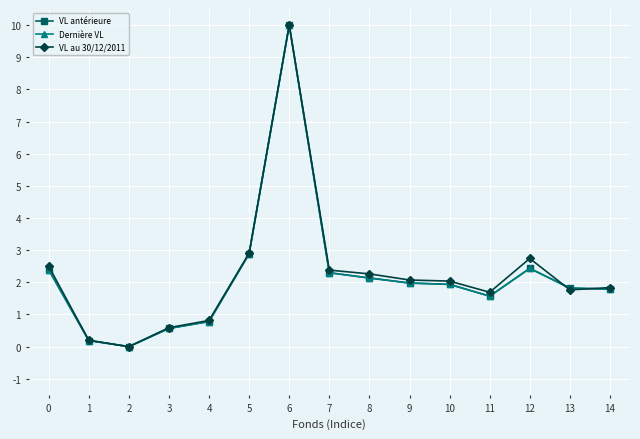

The Dernière VL series shows 3.8 at 5. True or false?

False